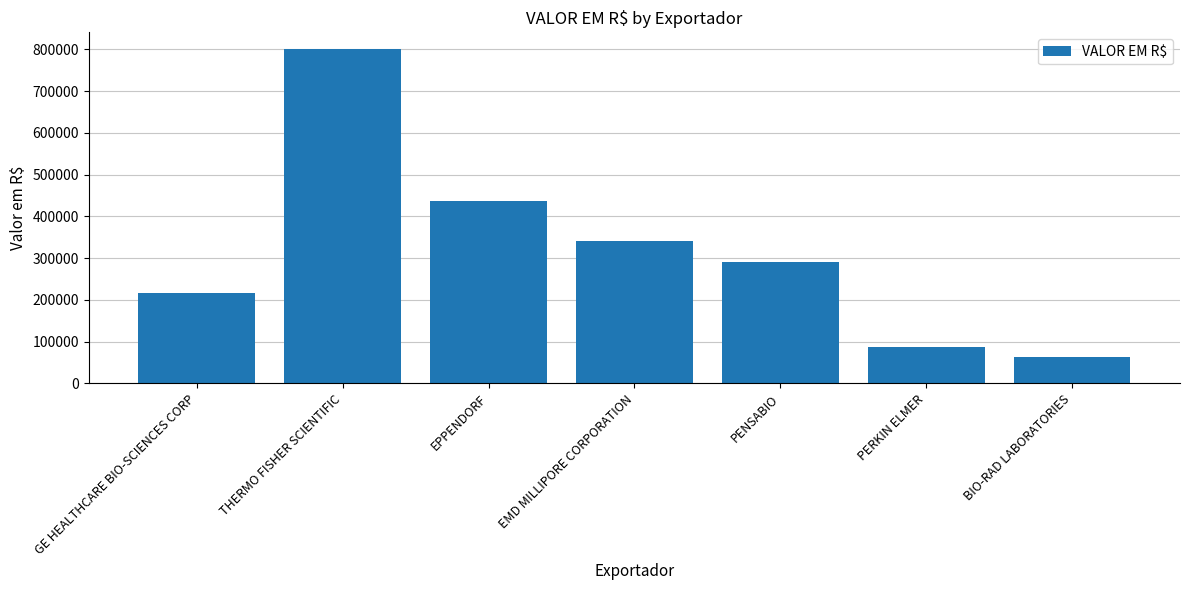

What is the difference between the second highest and second lowest values?

349282.4